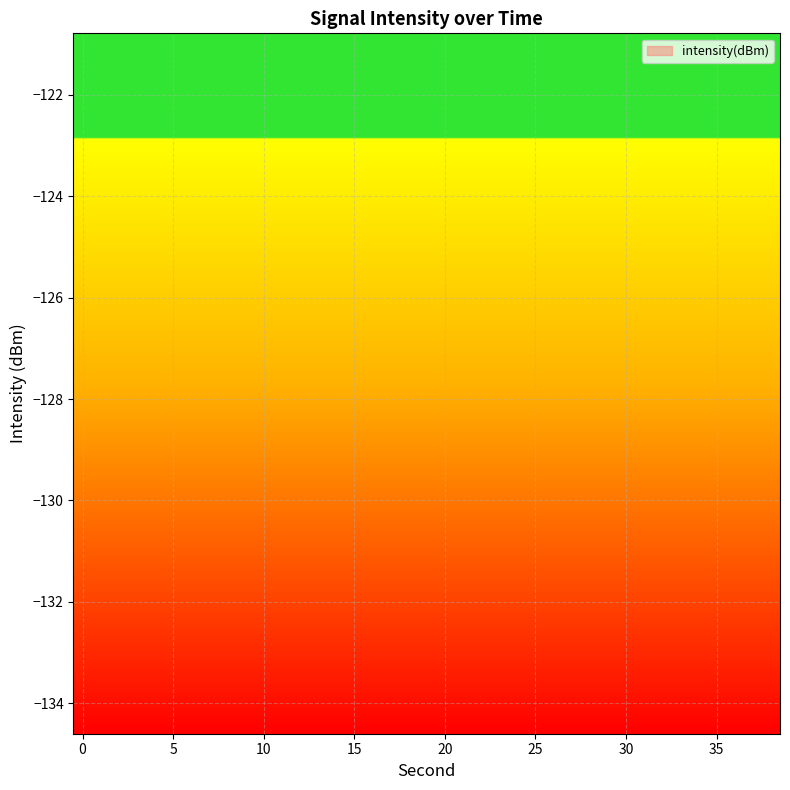

How many points are higher than both their immediate neighbors (excluding endpoints)?

8